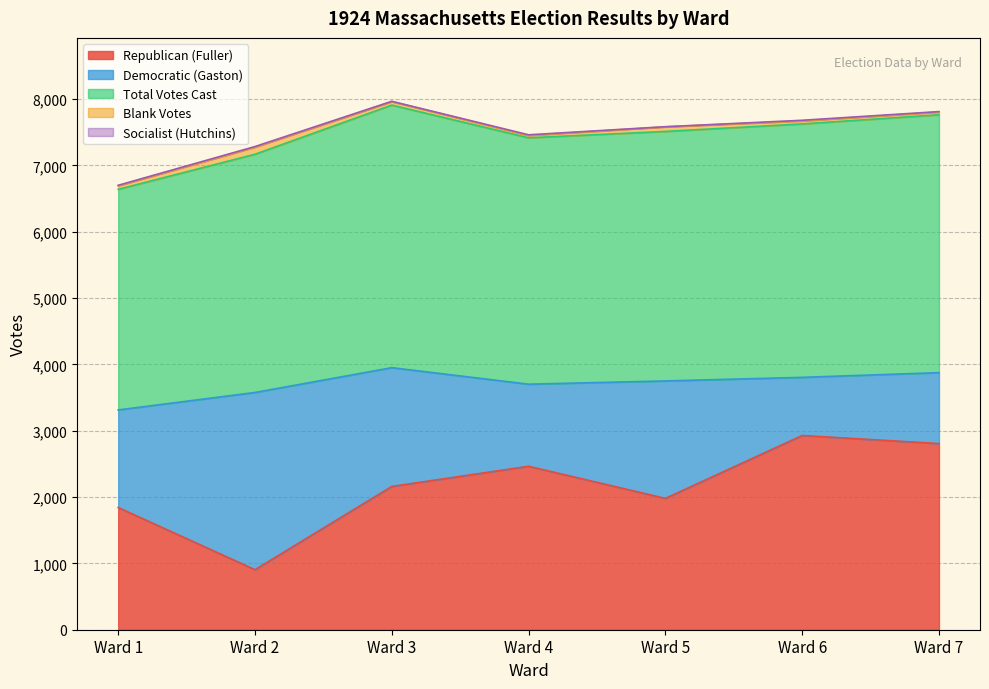

What is the average value of the Republican (Fuller) series?

2155